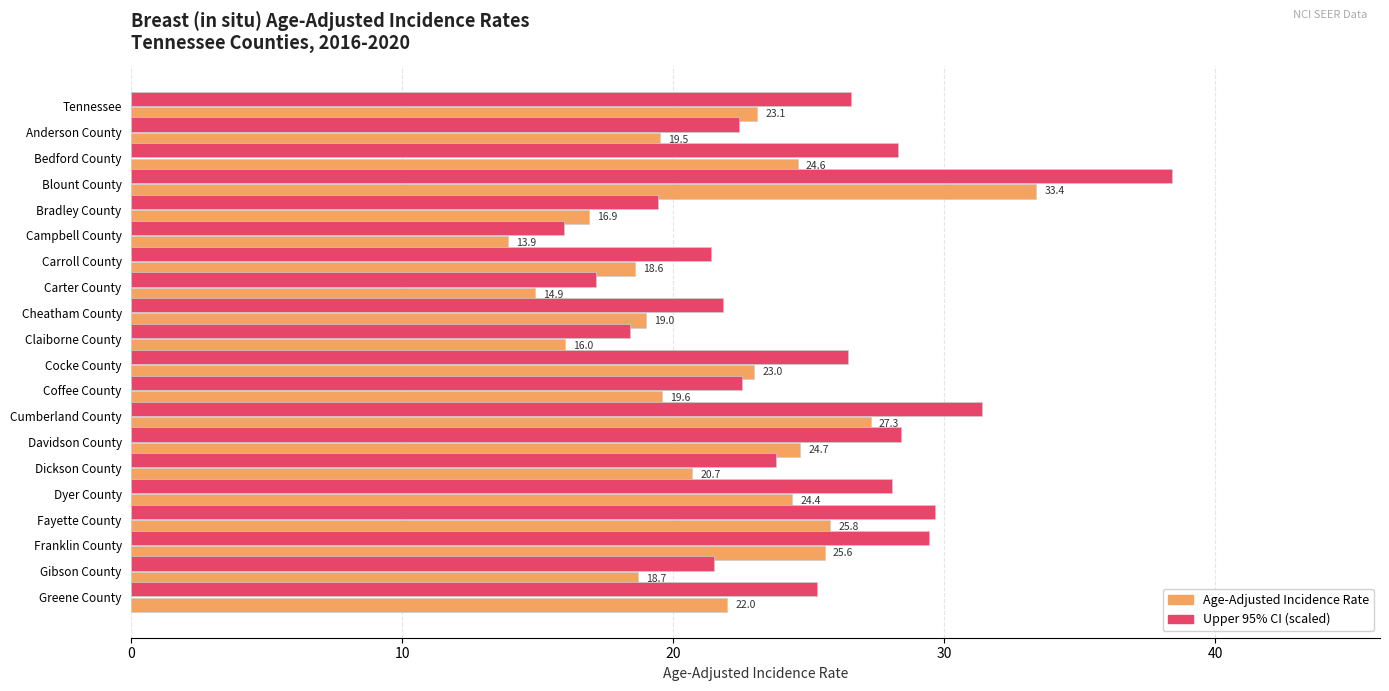

The value of Upper 95% CI (scaled) at Coffee County is 29.9. True or false?

False